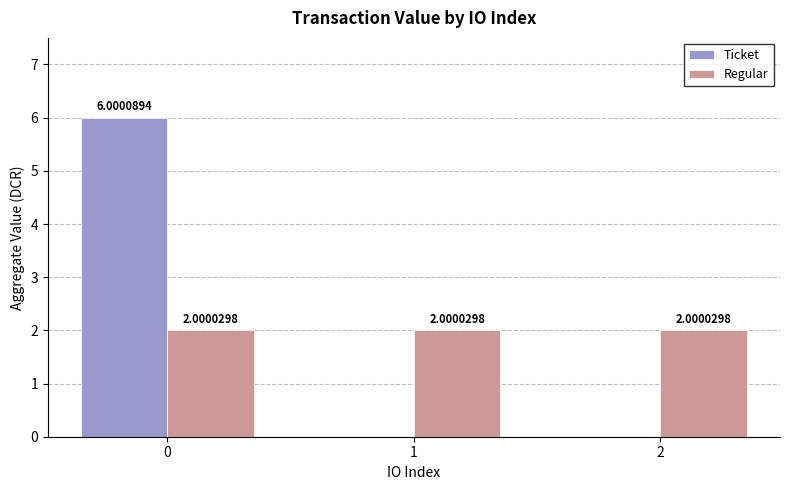

Does the chart contain stacked bars?

No